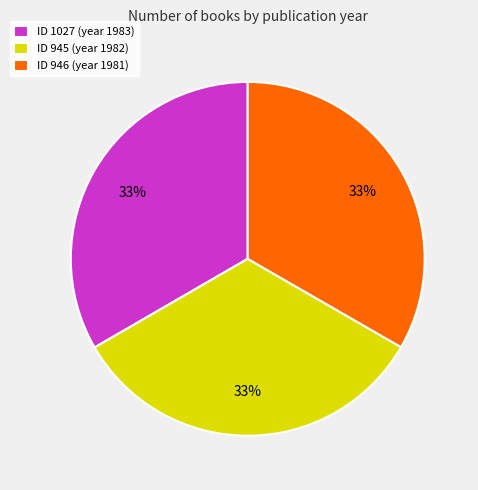

What percentage is the ID 1027 (year 1983) slice, to the nearest percent?

33%